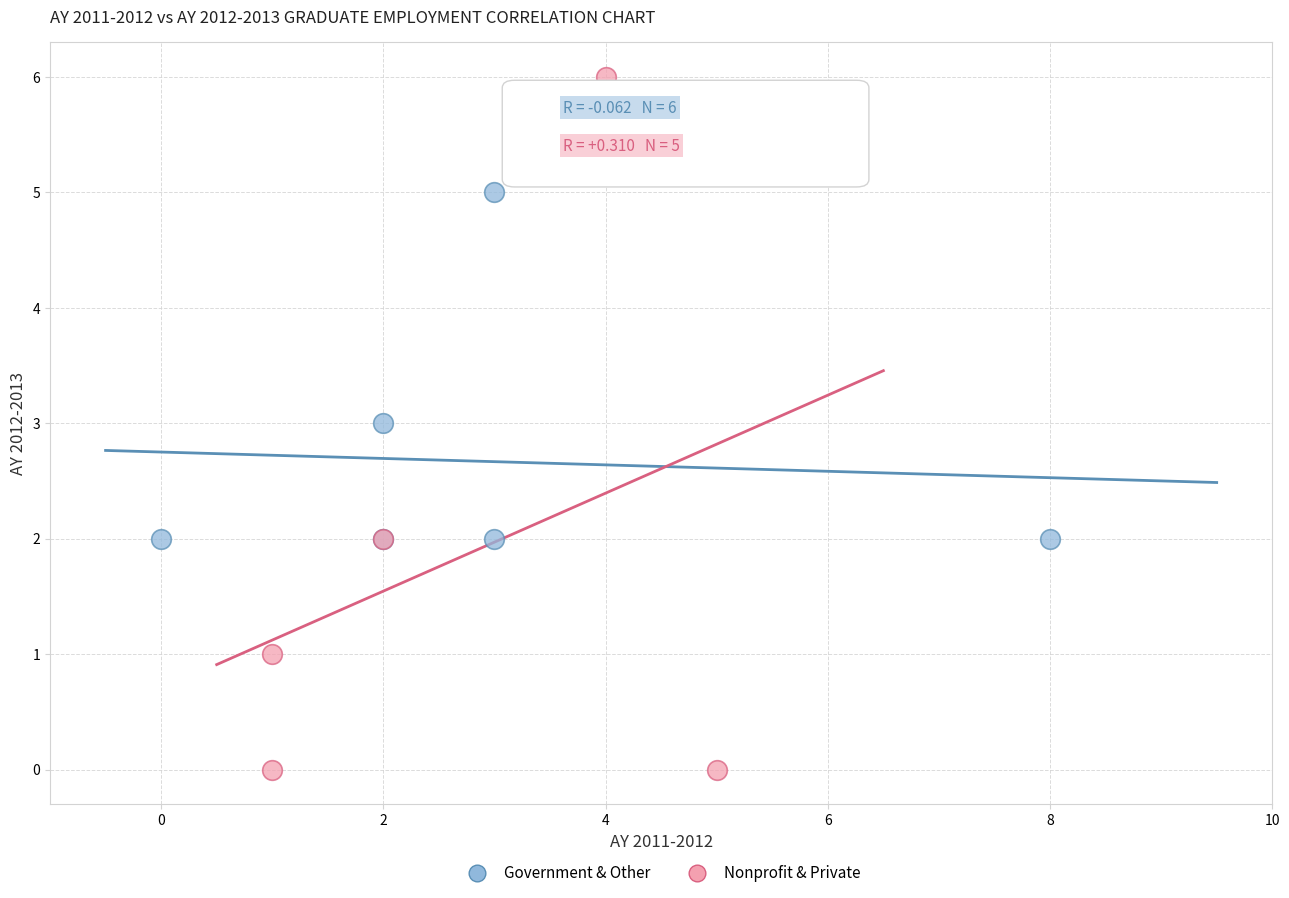

Which series contains the highest Y value?

Nonprofit & Private